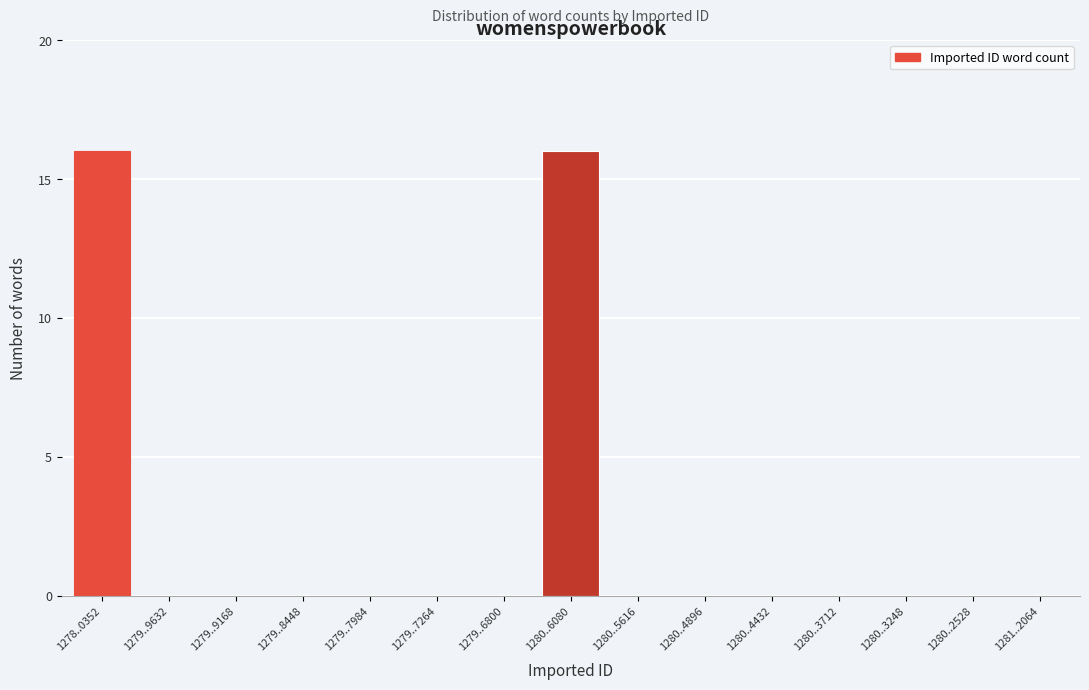

Reading left to right, what are all the values shown in this chart?

1278..0352=16	1279..9632=0	1279..9168=0	1279..8448=0	1279..7984=0	1279..7264=0	1279..6800=0	1280..6080=16	1280..5616=0	1280..4896=0	1280..4432=0	1280..3712=0	1280..3248=0	1280..2528=0	1281..2064=0